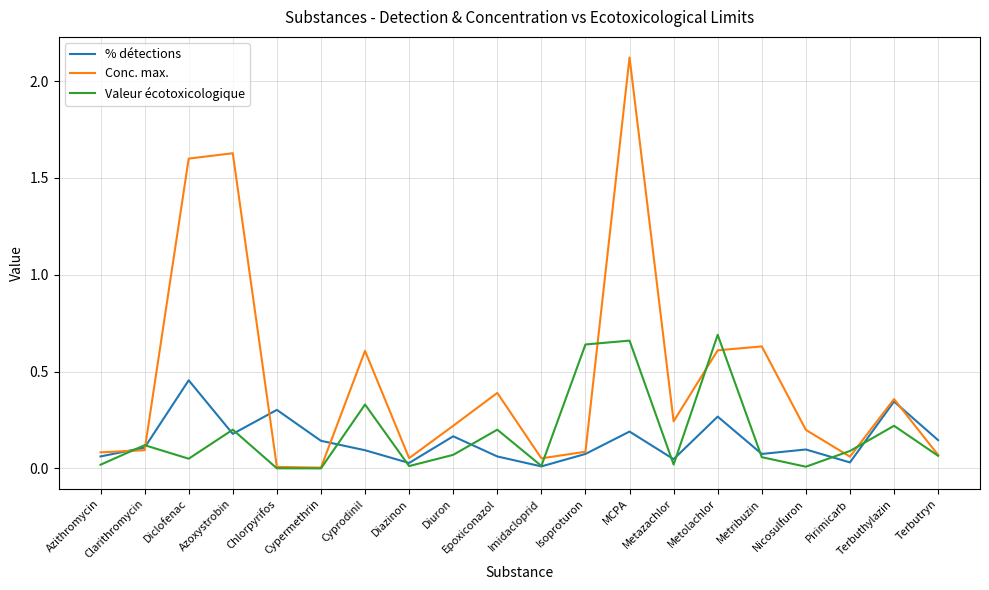

At which category does the chart reach its peak across all series?

MCPA